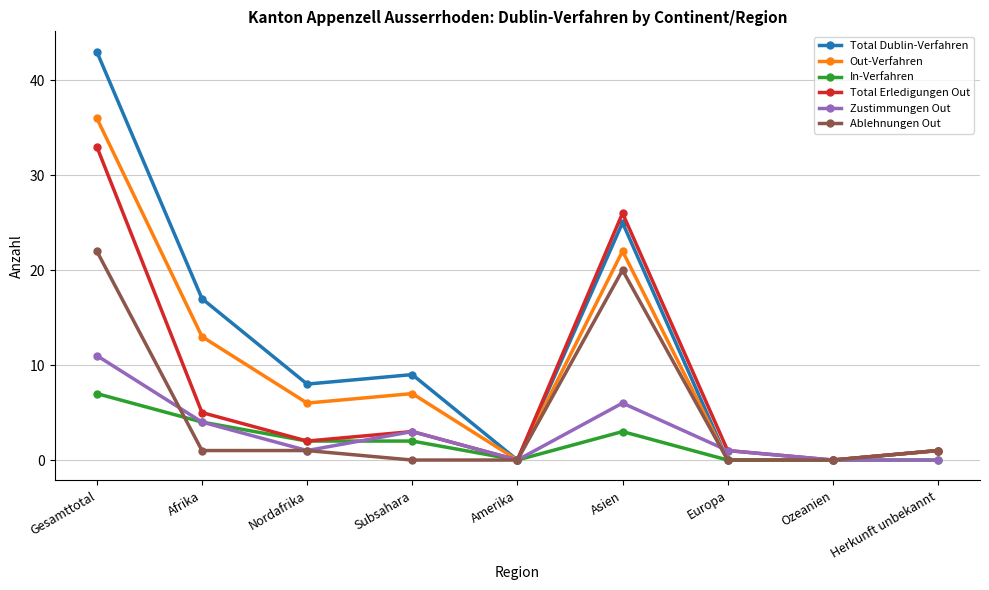

What is the approximate value of Total Erledigungen Out at Afrika?

5